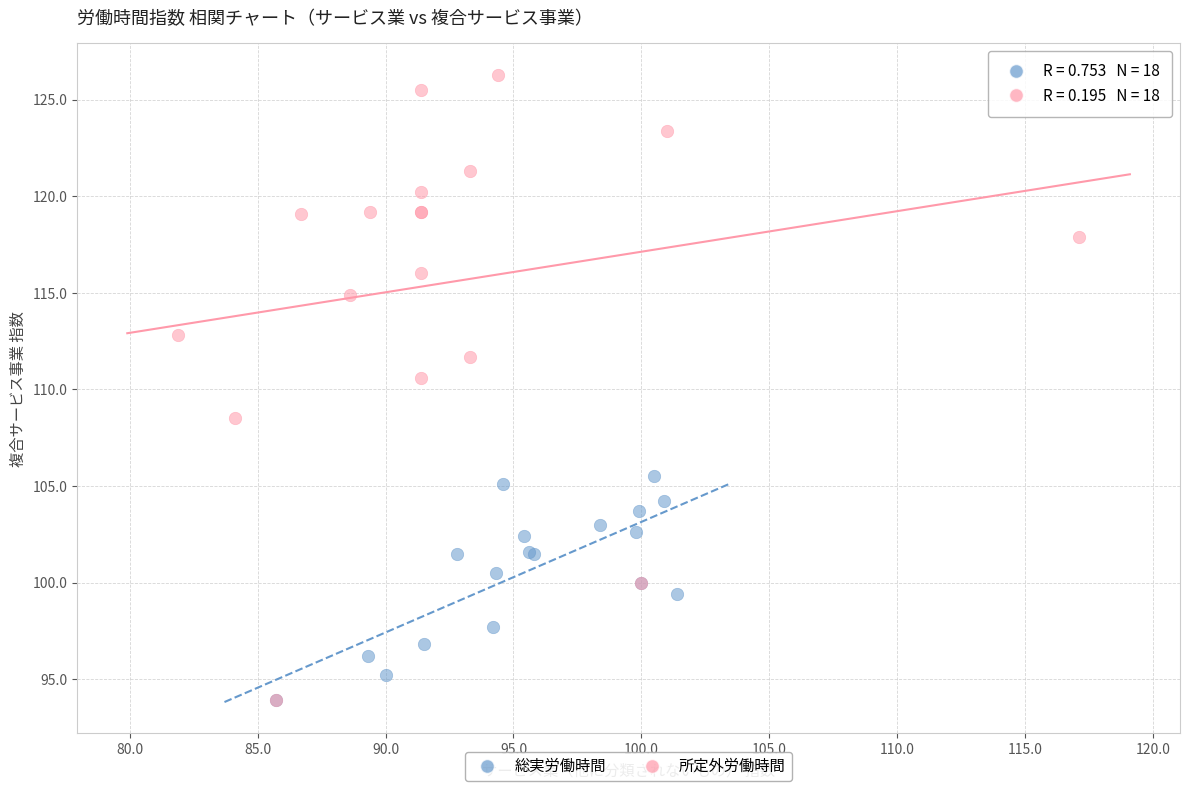

Which series reaches the maximum Y coordinate?

所定外労働時間